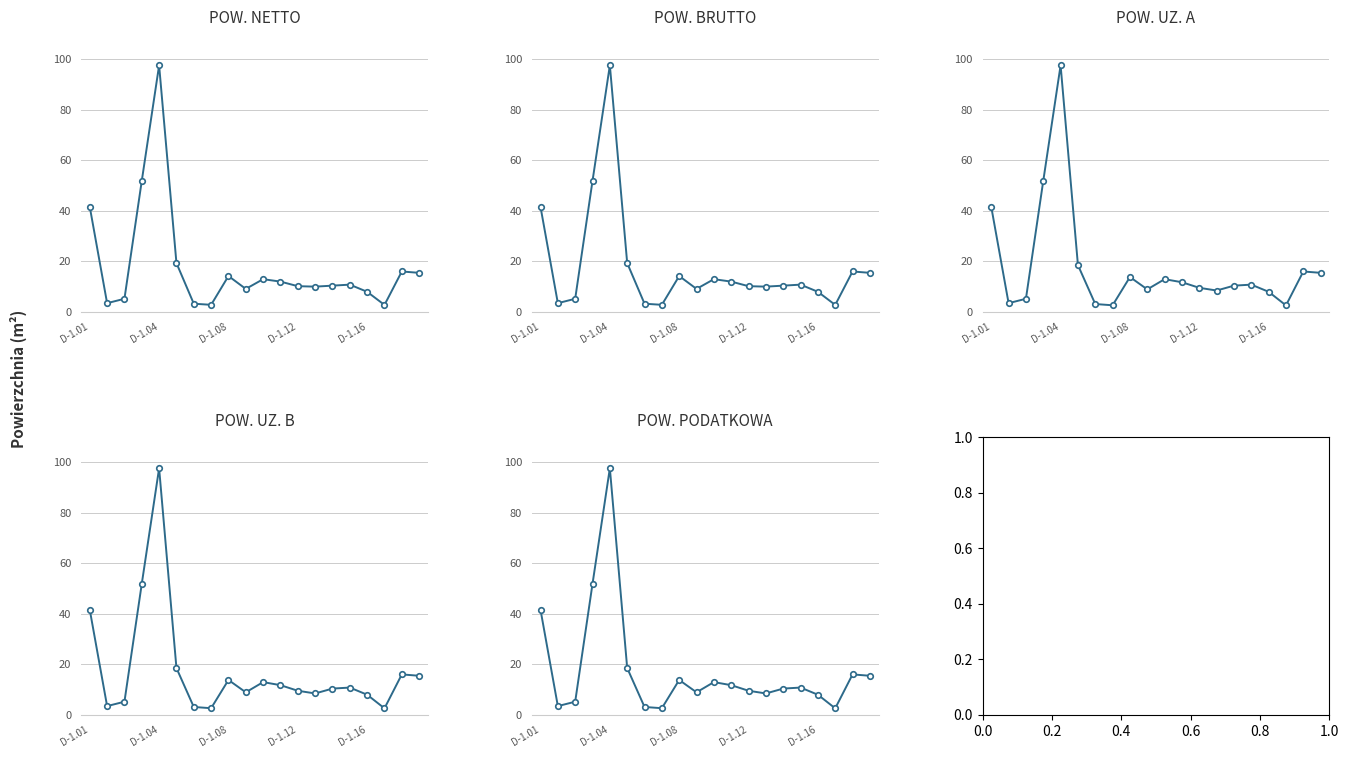

What is the sum of all POW. PODATKOWA values?

353.3